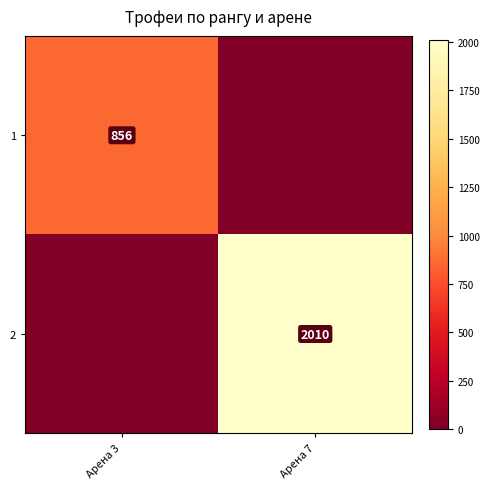

The value of 2 at Арена 7 is 3561. True or false?

False